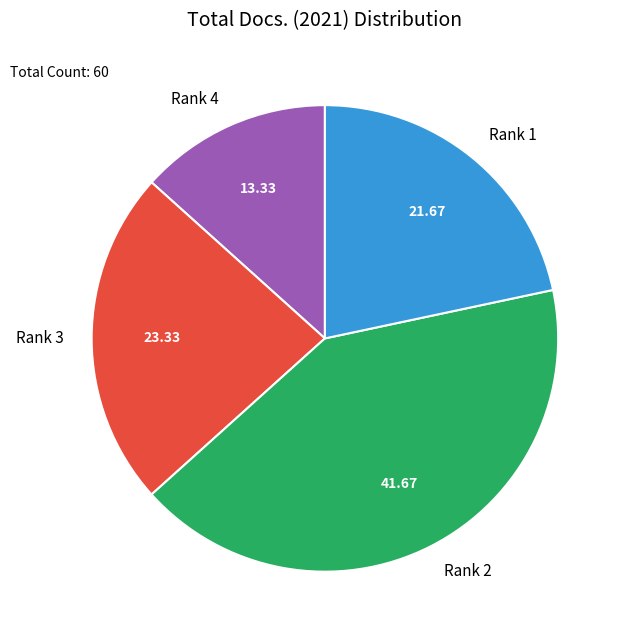

Combined, do Rank 2 and Rank 3 account for over 50%?

Yes